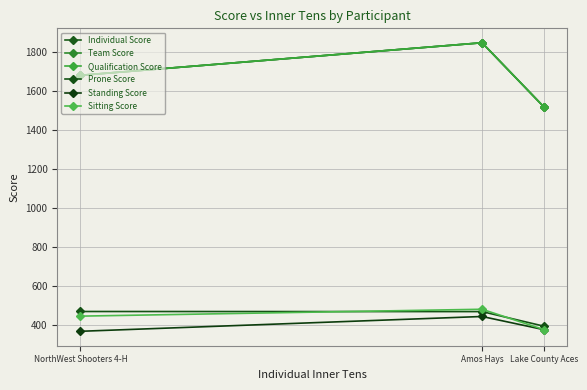

The value of Individual Score at Lake County Aces is 1984.8. True or false?

False